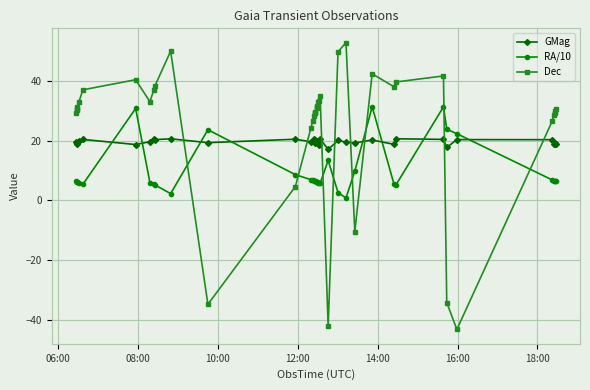

How many positive values does the Dec series have?

35